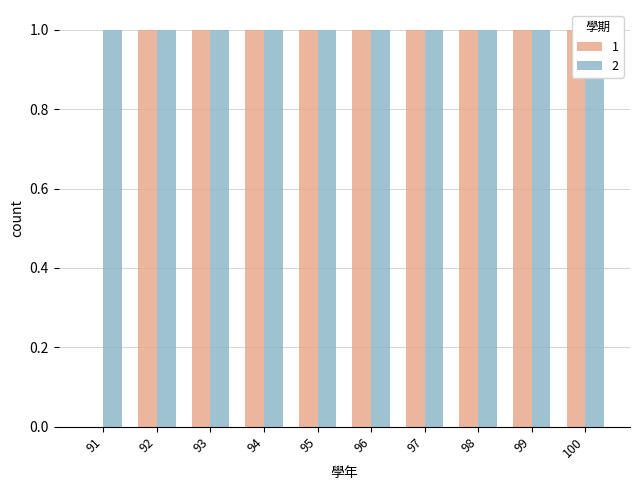

What is the difference between the maximum and minimum values?

1